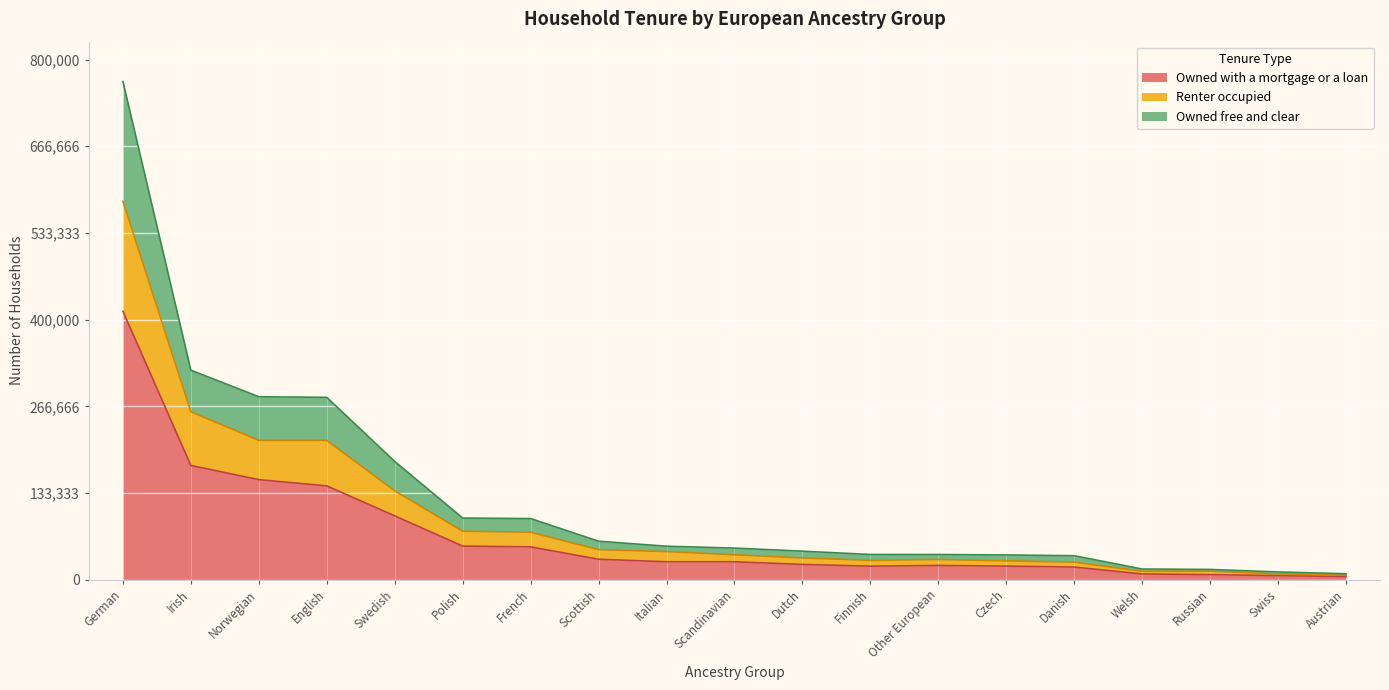

Reading left to right, extract all data points from this chart.

Owned with a mortgage or a loan: German=412900	Irish=175737	Norwegian=153922	English=144309	Swedish=98210	Polish=51759	French=50531	Scottish=31486	Italian=27633	Scandinavian=27603	Dutch=23549	Finnish=20831	Other European=21992	Czech=20919	Danish=19513	Welsh=8916	Russian=7890	Swiss=6248	Austrian=4938
Renter occupied: German=581964	Irish=258305	Norwegian=214384	English=214347	Swedish=136691	Polish=74643	French=73077	Scottish=46294	Italian=43313	Scandinavian=38369	Dutch=33593	Finnish=29787	Other European=31150	Czech=29066	Danish=27037	Welsh=13050	Russian=13211	Swiss=8713	Austrian=7078
Owned free and clear: German=766221	Irish=322247	Norwegian=281431	English=280476	Swedish=181951	Polish=94842	French=94044	Scottish=59247	Italian=51528	Scandinavian=48644	Dutch=43908	Finnish=38856	Other European=38820	Czech=38099	Danish=36914	Welsh=16467	Russian=15830	Swiss=11986	Austrian=9198